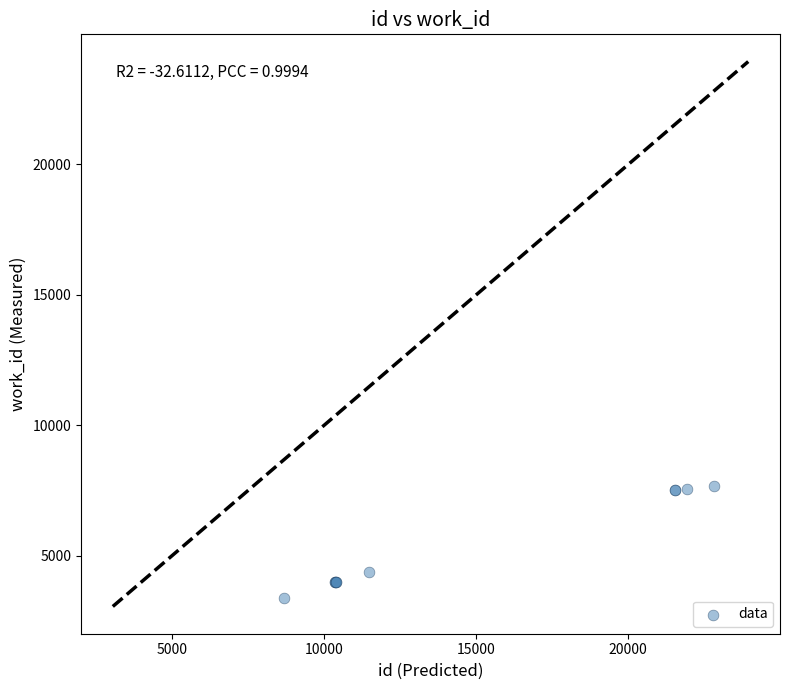

What Y value in the scatter plot is closest to 5535?

4356